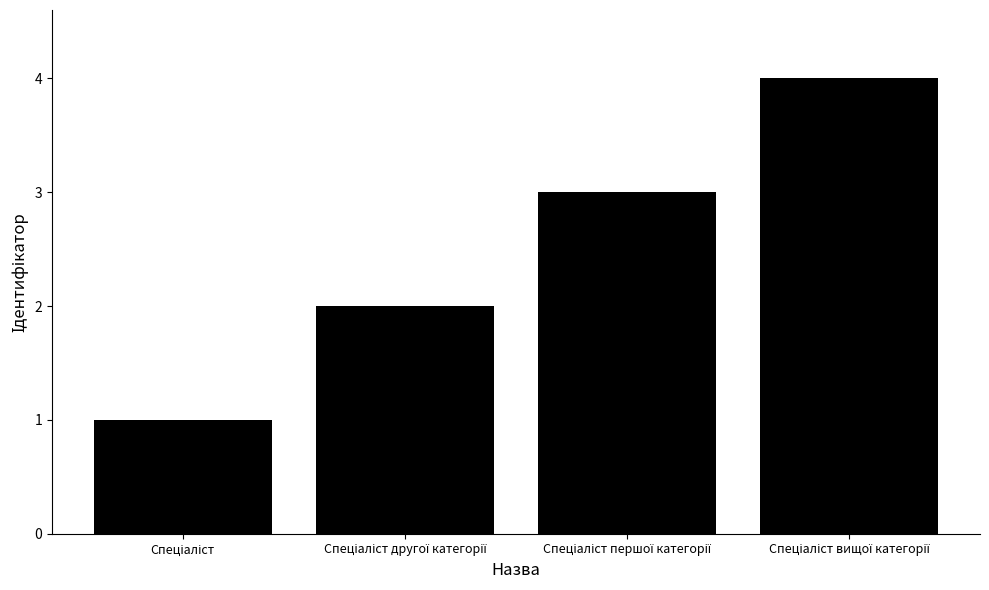

What is the value of the 4th bar from the left?

4